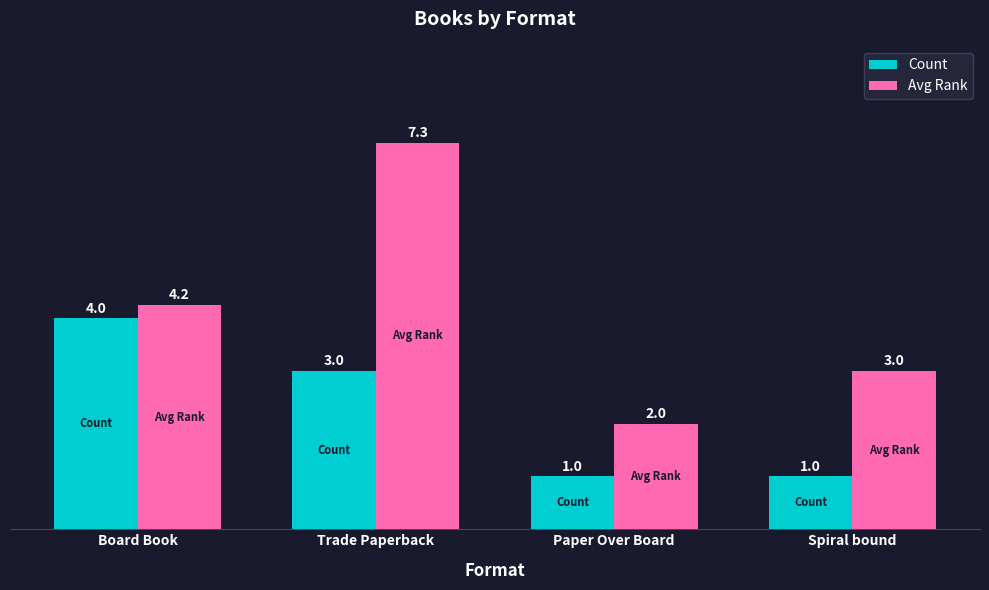

What are all the series names shown in the legend?

Count, Avg Rank